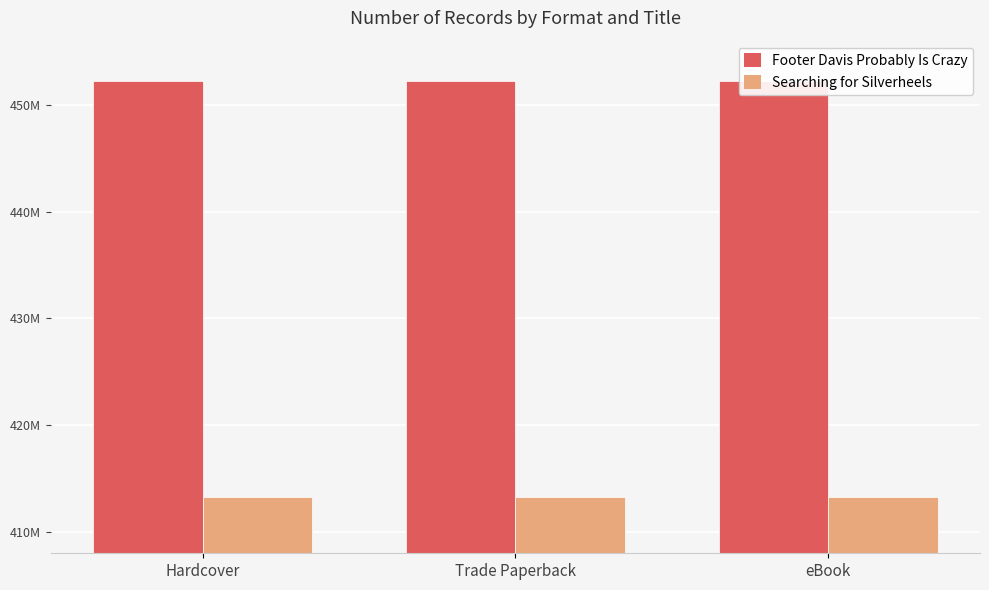

The Footer Davis Probably Is Crazy series shows 452186024 at Trade Paperback. True or false?

True